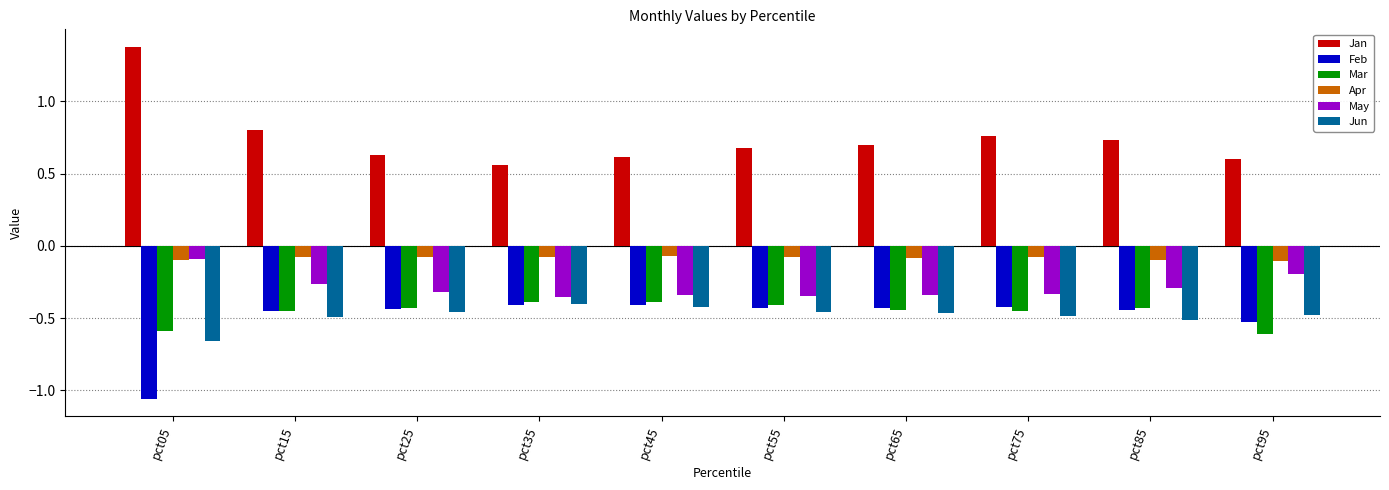

What is the difference between the Jan values at pct85 and pct55?

0.1